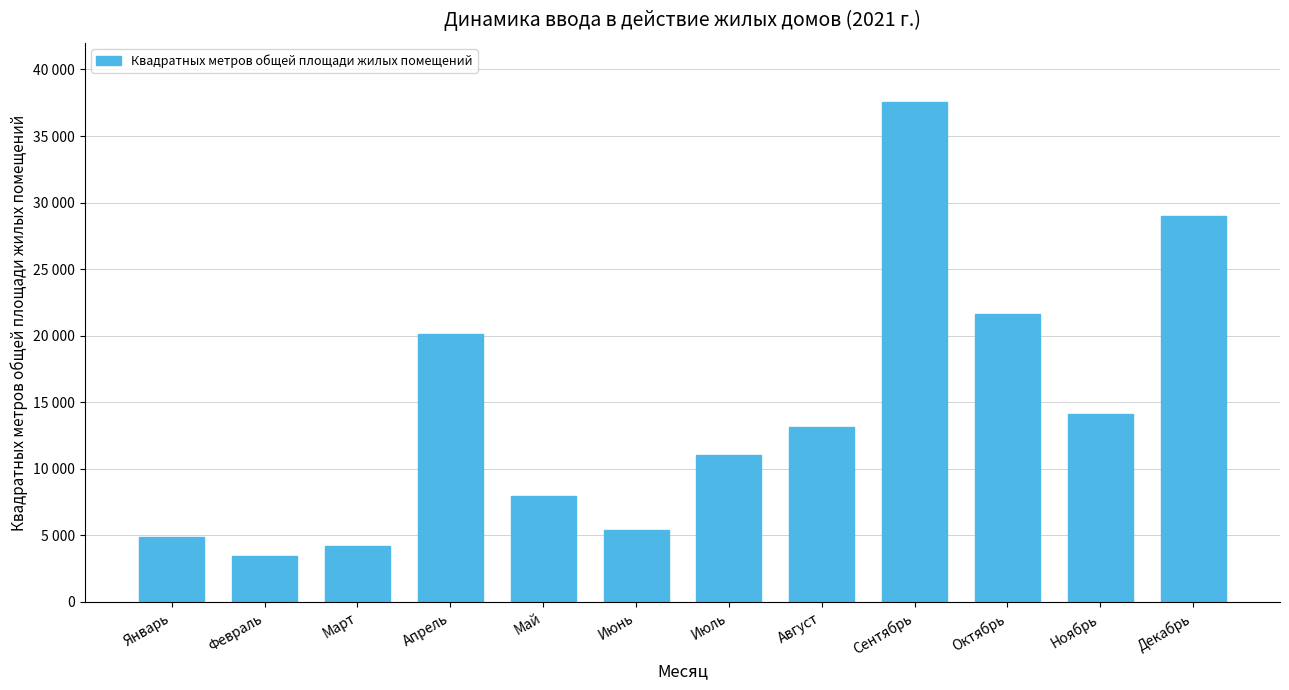

Where does the data first go above 13156?

Апрель